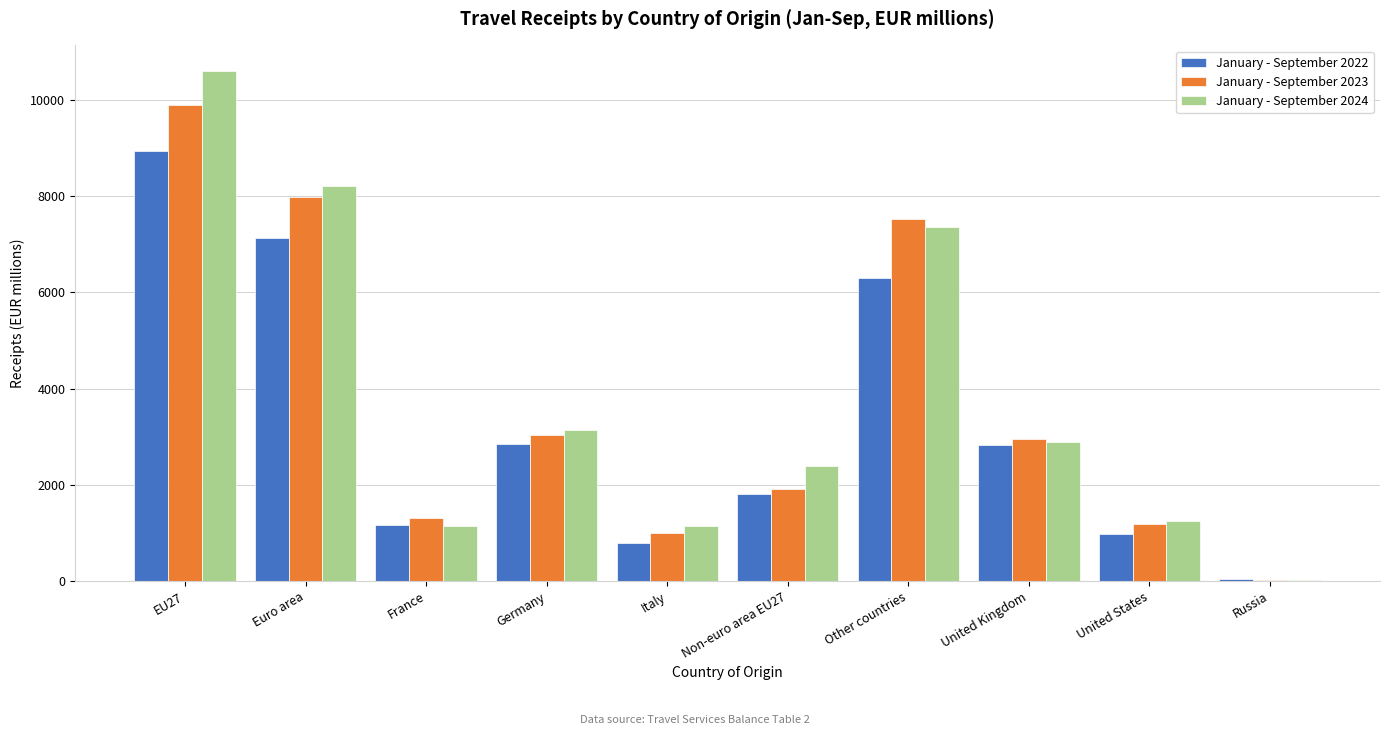

What is the highest value of the January - September 2023 series?

9898.0